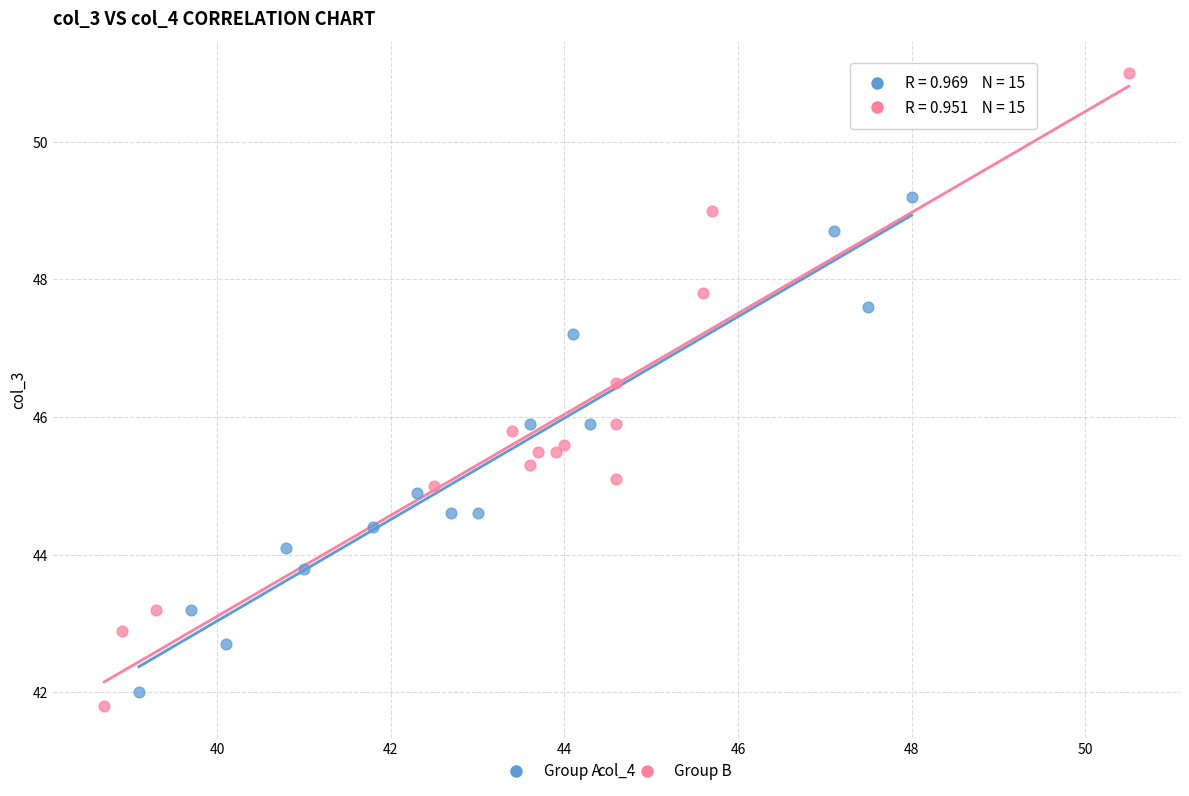

Which series contains the highest Y value?

Group B